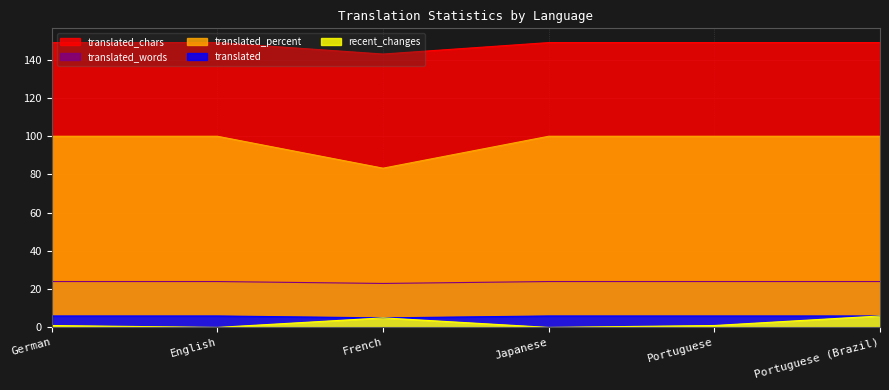

Reading right to left, extract all data points from this chart.

recent_changes: Portuguese (Brazil)=6.0	Portuguese=1.0	Japanese=0.0	French=5.0	English=0.0	German=1.0
translated: Portuguese (Brazil)=6.0	Portuguese=6.0	Japanese=6.0	French=5.0	English=6.0	German=6.0
translated_percent: Portuguese (Brazil)=100.0	Portuguese=100.0	Japanese=100.0	French=83.3	English=100.0	German=100.0
translated_words: Portuguese (Brazil)=24.0	Portuguese=24.0	Japanese=24.0	French=23.0	English=24.0	German=24.0
translated_chars: Portuguese (Brazil)=149.0	Portuguese=149.0	Japanese=149.0	French=143.0	English=149.0	German=149.0